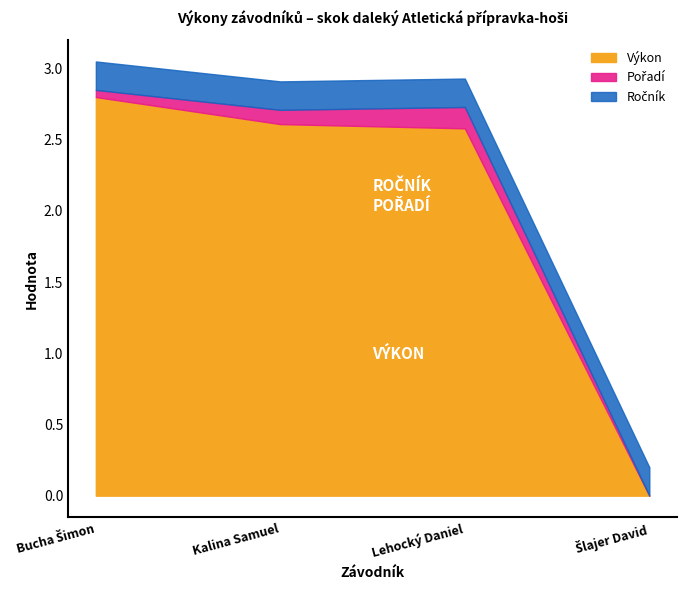

What is the total value across all series at Kalina Samuel?

2.9